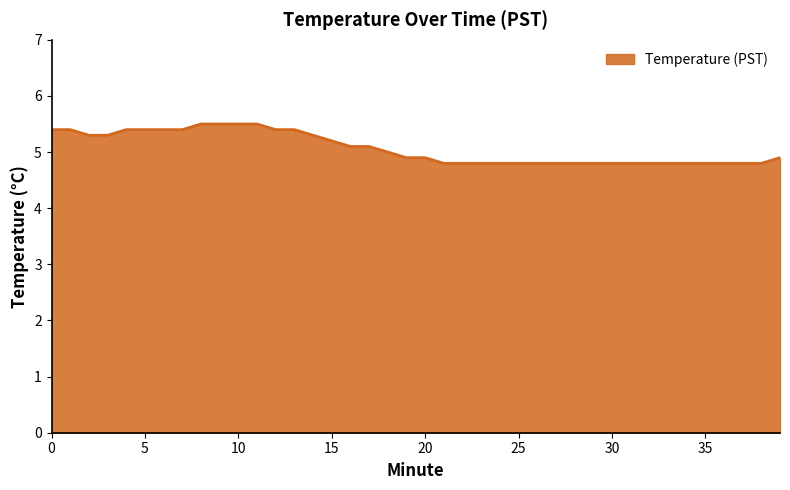

How many values are between 4 and 5?

22